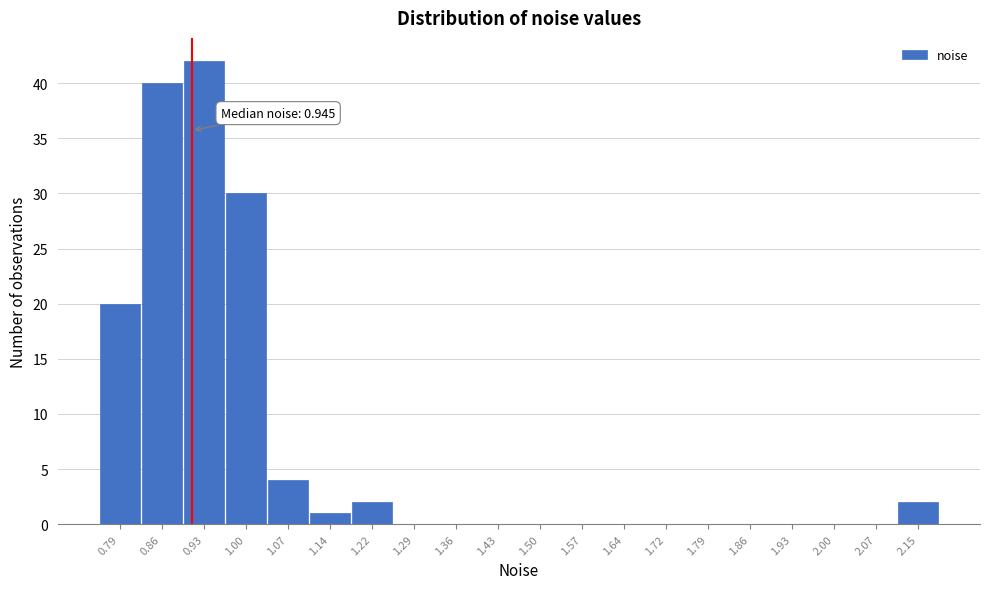

Reading left to right, list all the values displayed in this chart.

0.79=20	0.86=40	0.93=42	1.00=30	1.07=4	1.14=1	1.22=2	1.29=0	1.36=0	1.43=0	1.50=0	1.57=0	1.64=0	1.72=0	1.79=0	1.86=0	1.93=0	2.00=0	2.07=0	2.15=2